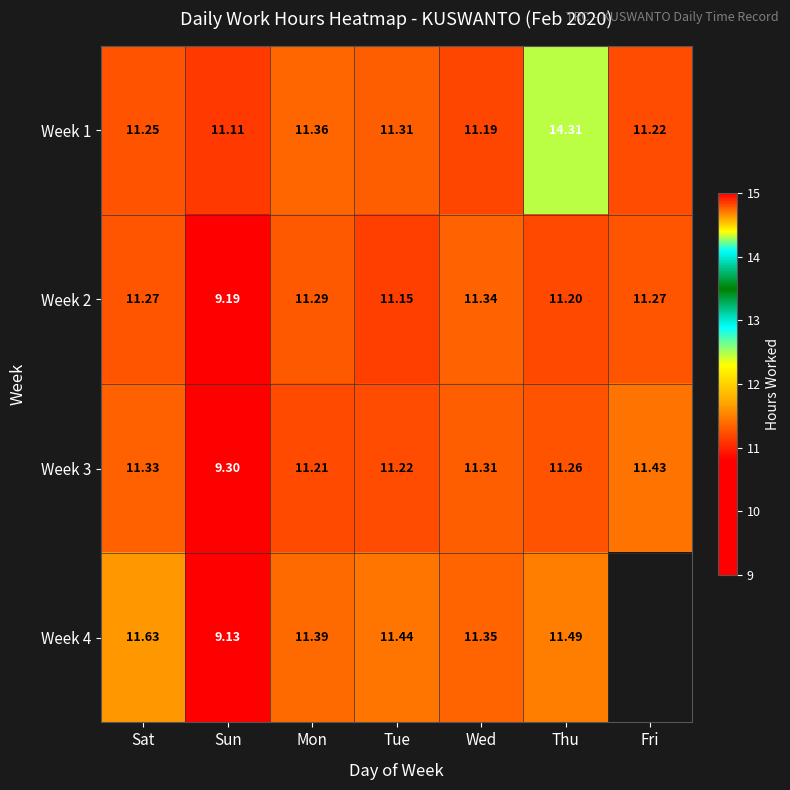

Rank the categories by Week 1 value from highest to lowest.

Thu, Mon, Tue, Sat, Fri, Wed, Sun